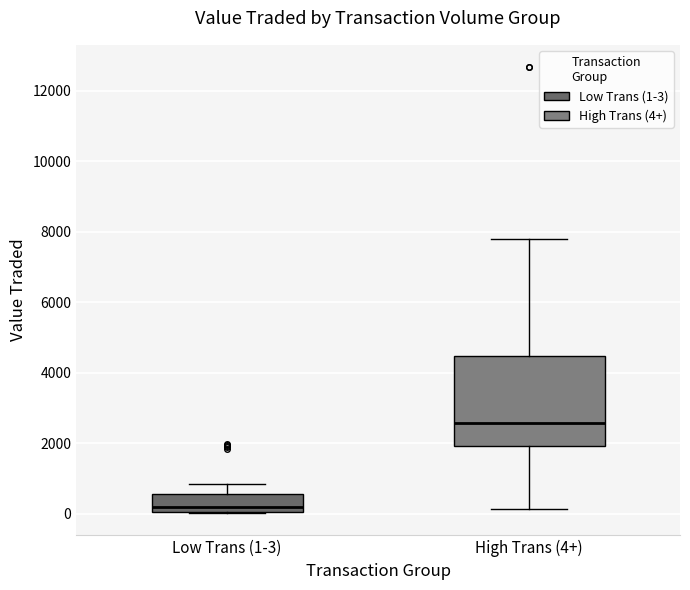

Reading left to right, transcribe this box plot: for each box, give where its median line is, the range the box spans, and where its two whiskers end, as read against the y-axis. The values are not printed on the chart, so give them approximately, as read against the axis.

Low Trans (1-3): median 200, box 0 to 600, whiskers 0 to 800
High Trans (4+): median 2600, box 2000 to 4400, whiskers 200 to 7800